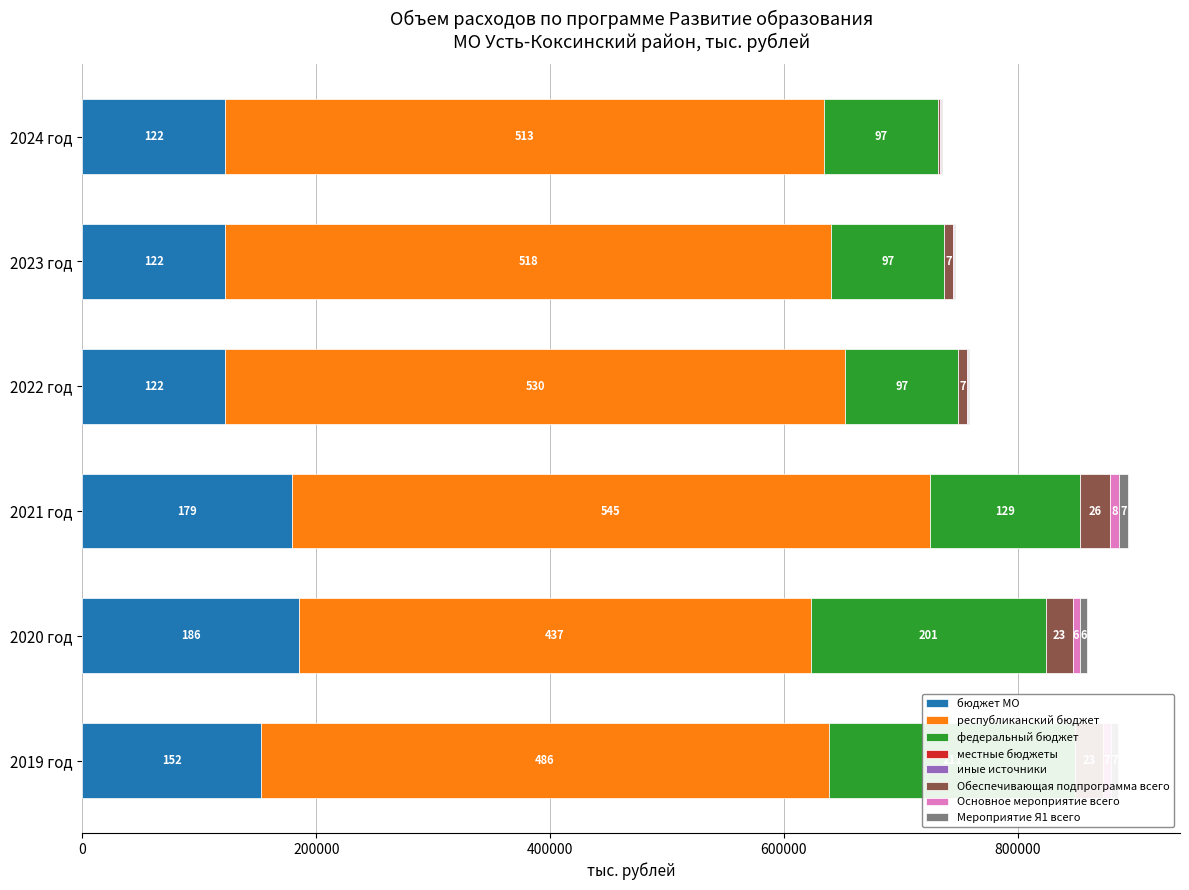

What is the spread (max minus min) of values at 2024 год?

511439.8